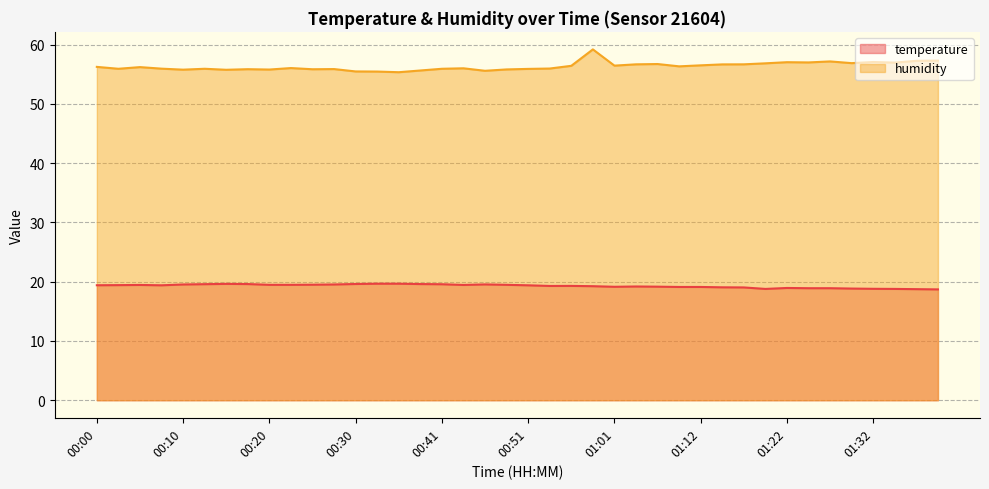

Reading left to right, extract all data points from this chart.

temperature: 19.4	19.4	19.4	19.4	19.5	19.6	19.6	19.6	19.5	19.5	19.5	19.5	19.6	19.7	19.7	19.6	19.6	19.4	19.5	19.5	19.4	19.3	19.3	19.2	19.1	19.2	19.2	19.1	19.1	19.1	19.0	18.8	18.9	18.9	18.9	18.8	18.8	18.8	18.7	18.7
humidity: 56.2	55.9	56.2	55.9	55.8	55.9	55.8	55.9	55.8	56.0	55.8	55.9	55.5	55.5	55.3	55.6	55.9	56.0	55.6	55.8	55.9	56.0	56.4	59.2	56.5	56.7	56.7	56.3	56.5	56.7	56.7	56.8	57.0	57.0	57.2	56.9	57.1	57.0	57.3	57.3